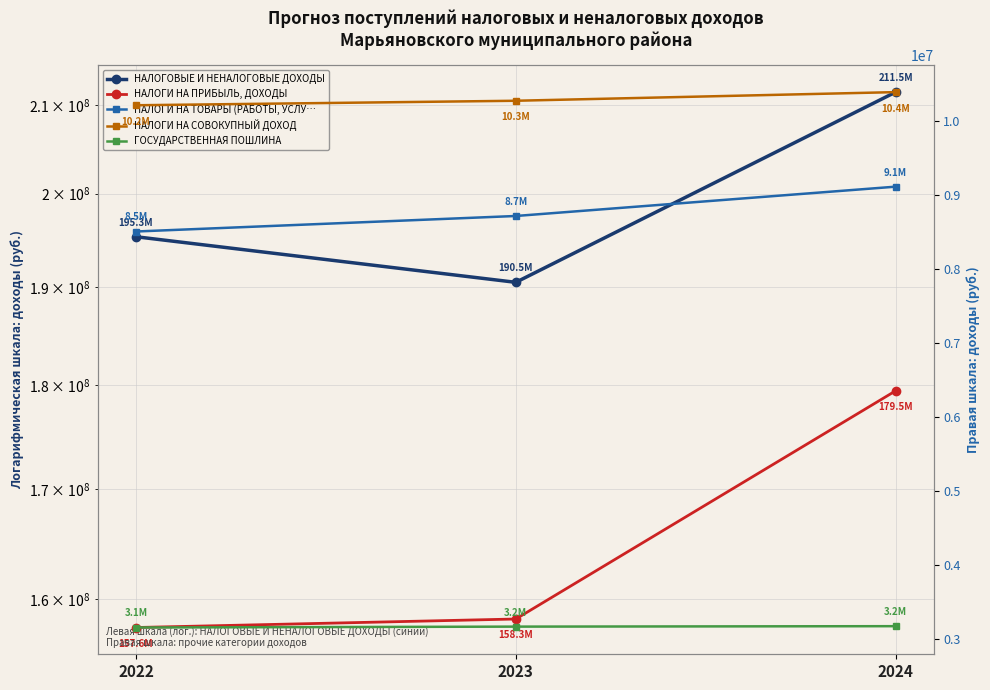

What is the total value across all series at 2024?

413626426.4